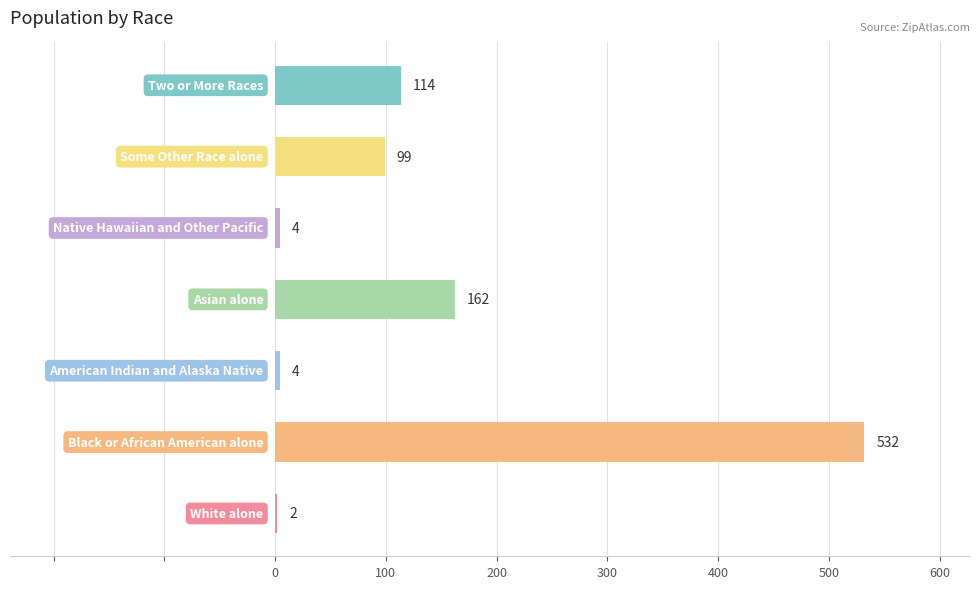

What is the sum of all values?

917